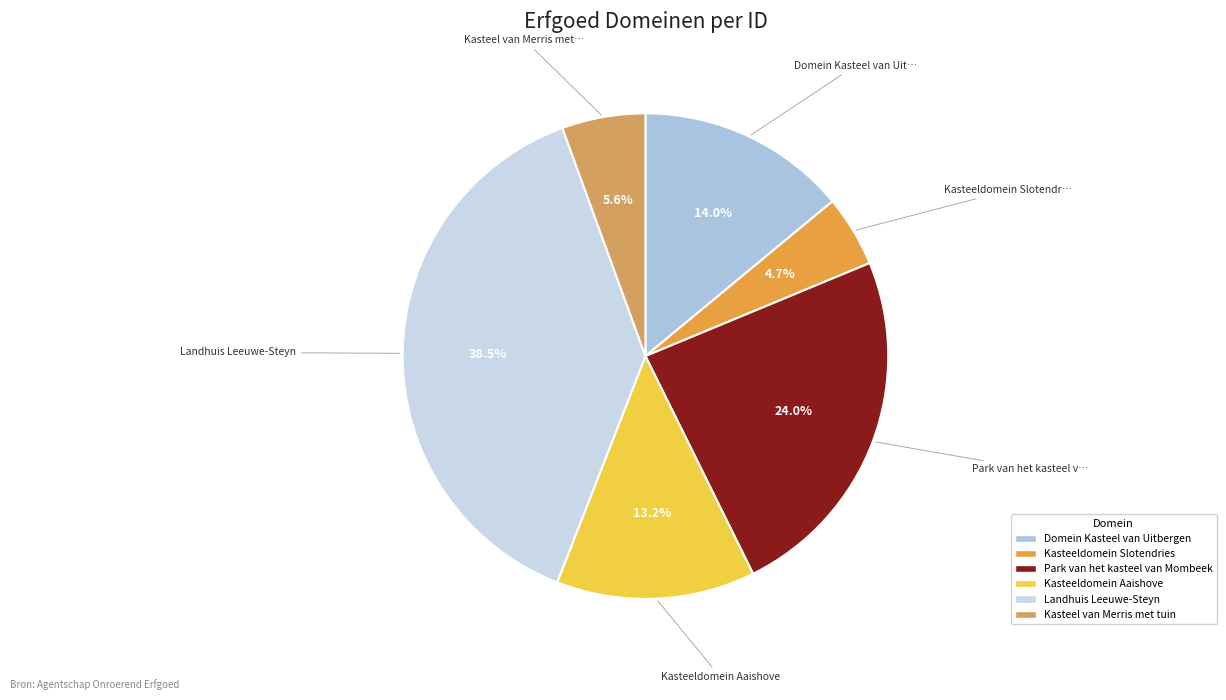

To the nearest percent, what is the average slice percentage?

17%